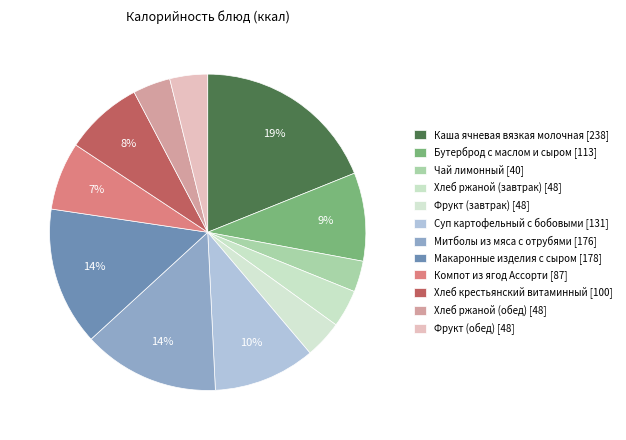

Which slice is the smallest?

Чай лимонный